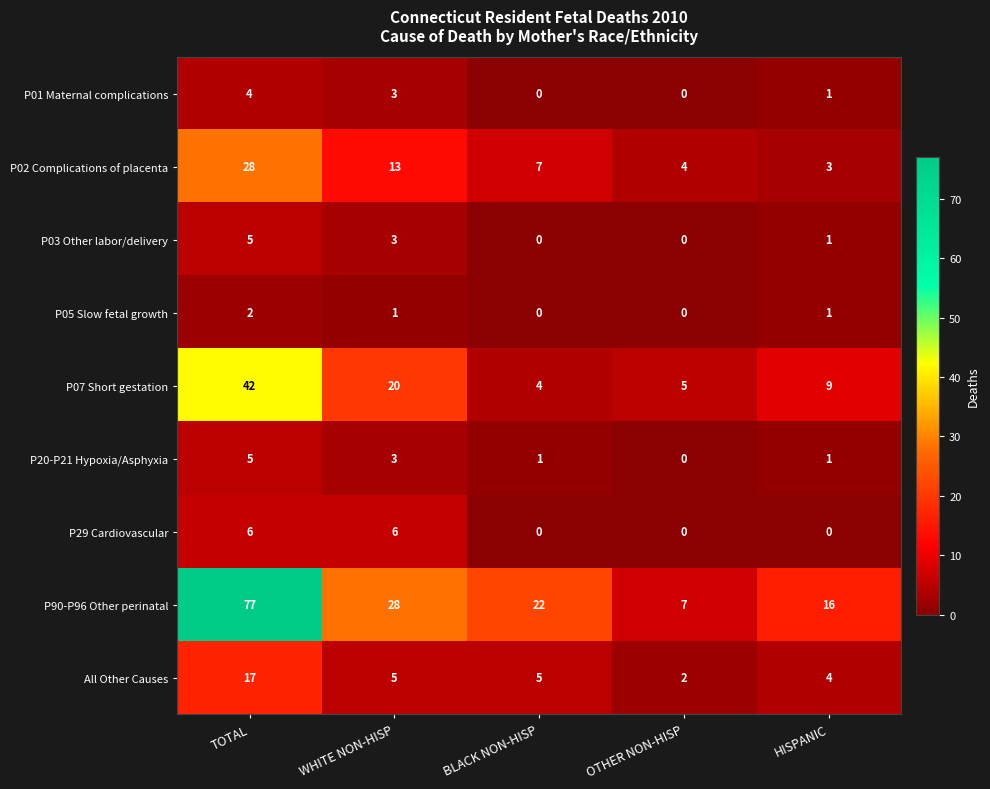

Is the value of P29 Cardiovascular at OTHER NON-HISP greater than the value of P07 Short gestation at HISPANIC?

No